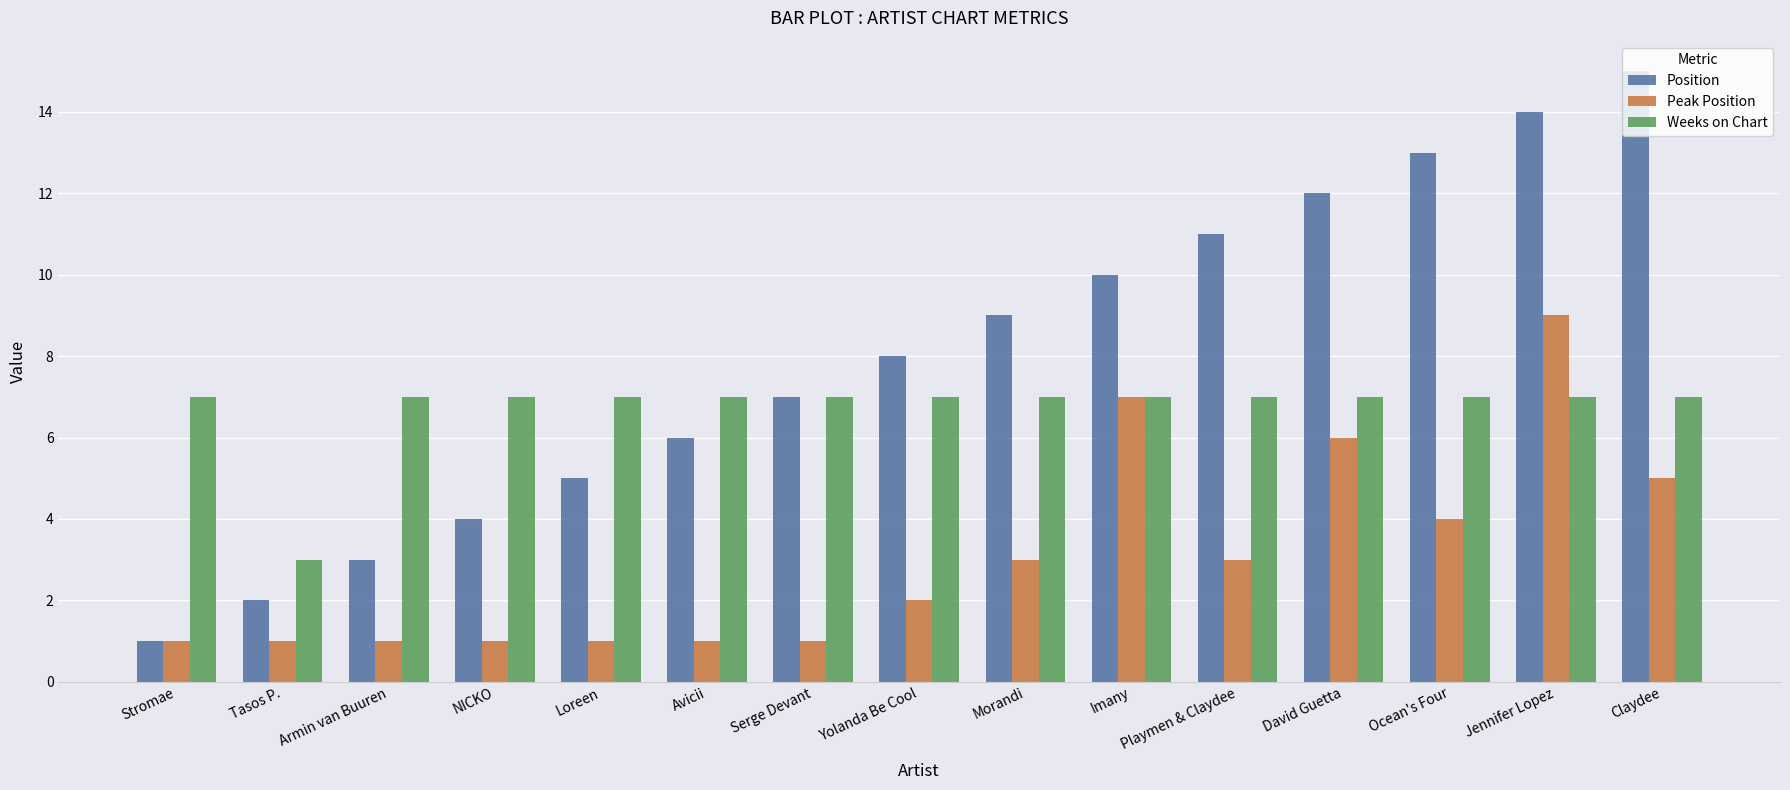

At David Guetta, list the series in order from largest to smallest.

Position, Weeks on Chart, Peak Position